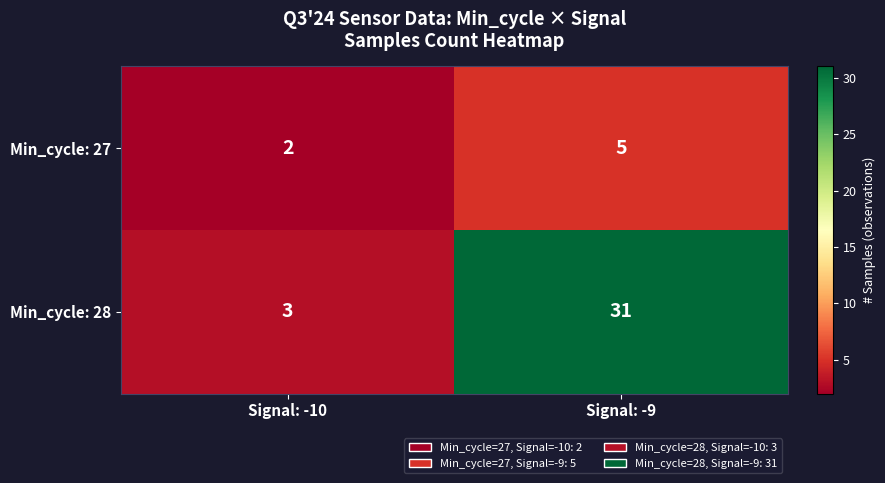

Which series has the largest range (max minus min)?

Min_cycle: 28